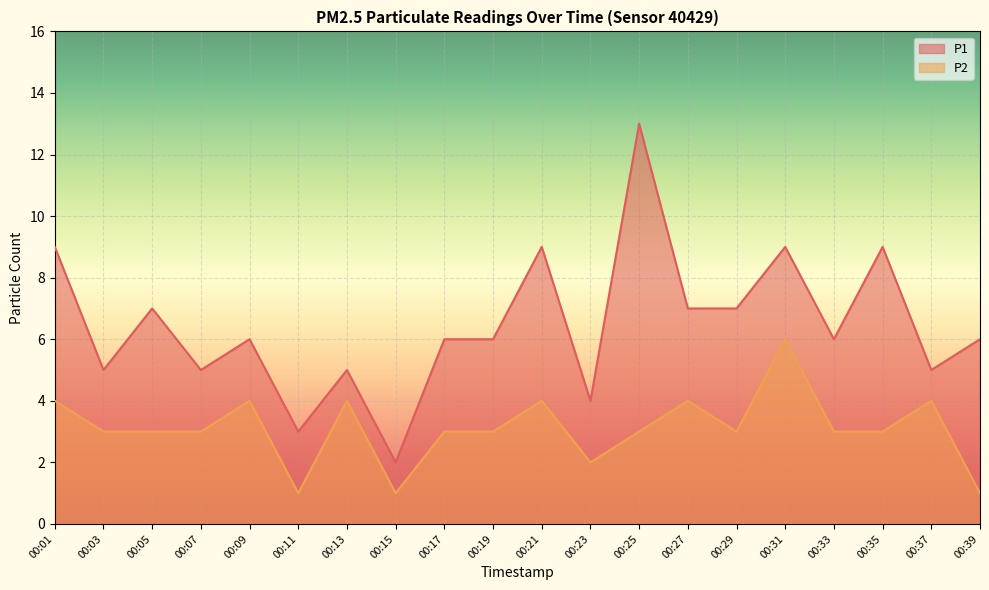

How many lines are shown in the chart?

2